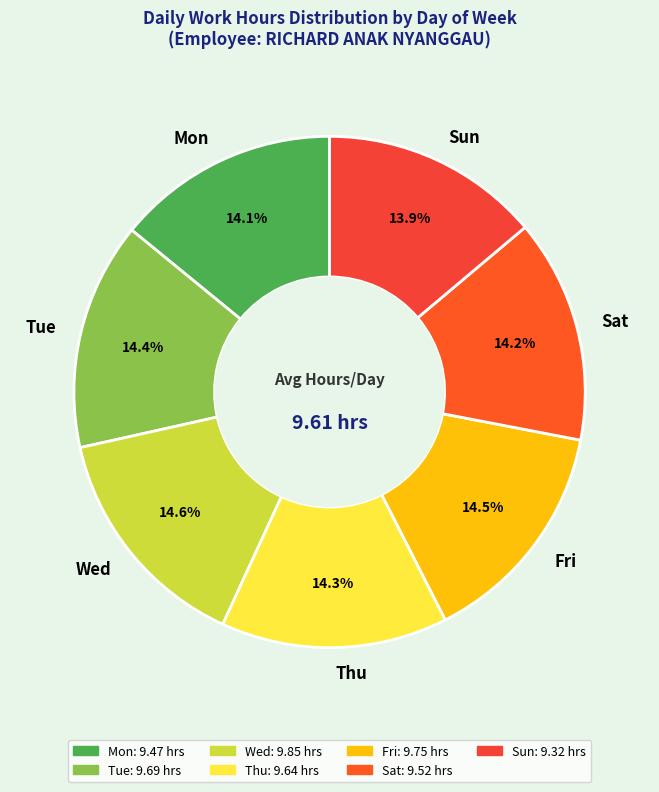

To the nearest percent, what percentage of the pie is Mon?

14%